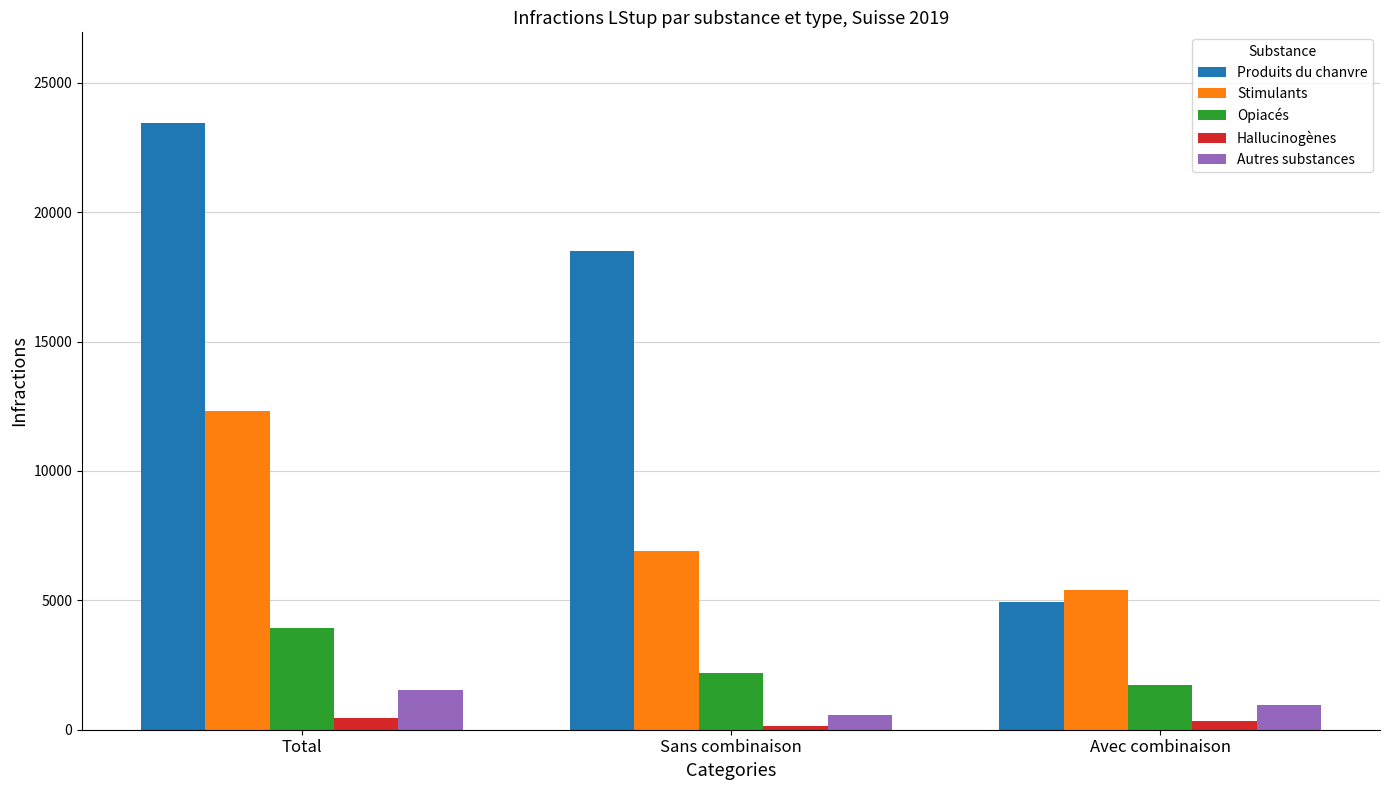

Reading left to right, transcribe all the data shown in this chart.

Produits du chanvre: Total=23433	Sans combinaison=18499	Avec combinaison=4934
Stimulants: Total=12324	Sans combinaison=6914	Avec combinaison=5410
Opiacés: Total=3917	Sans combinaison=2208	Avec combinaison=1709
Hallucinogènes: Total=462	Sans combinaison=140	Avec combinaison=322
Autres substances: Total=1547	Sans combinaison=581	Avec combinaison=966